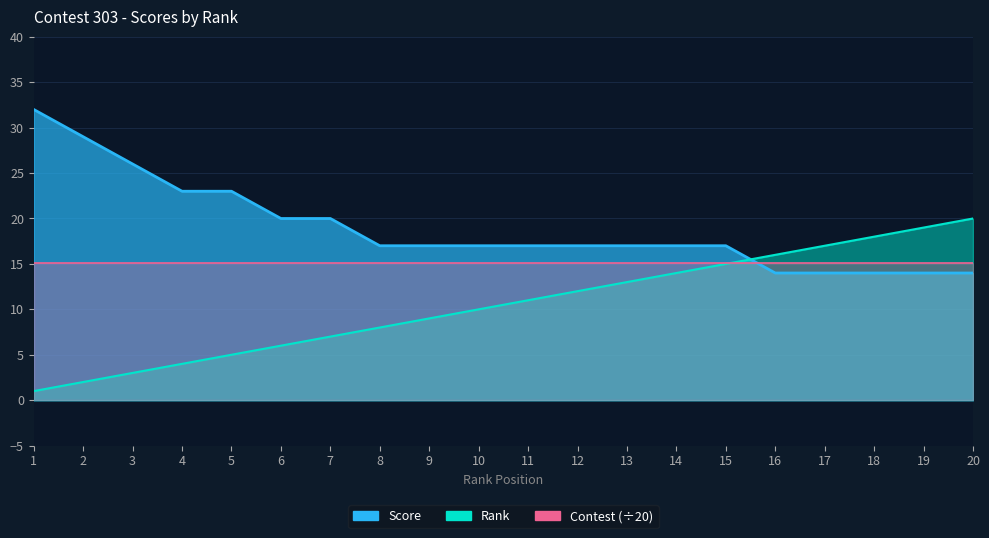

What is the value of the Score point at the 2nd from the left?

29